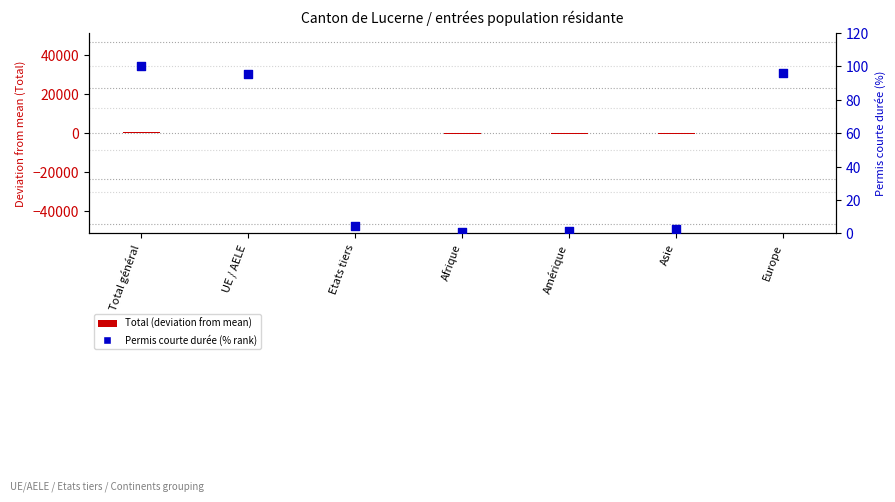

At how many categories does at least one series exceed -6?

7